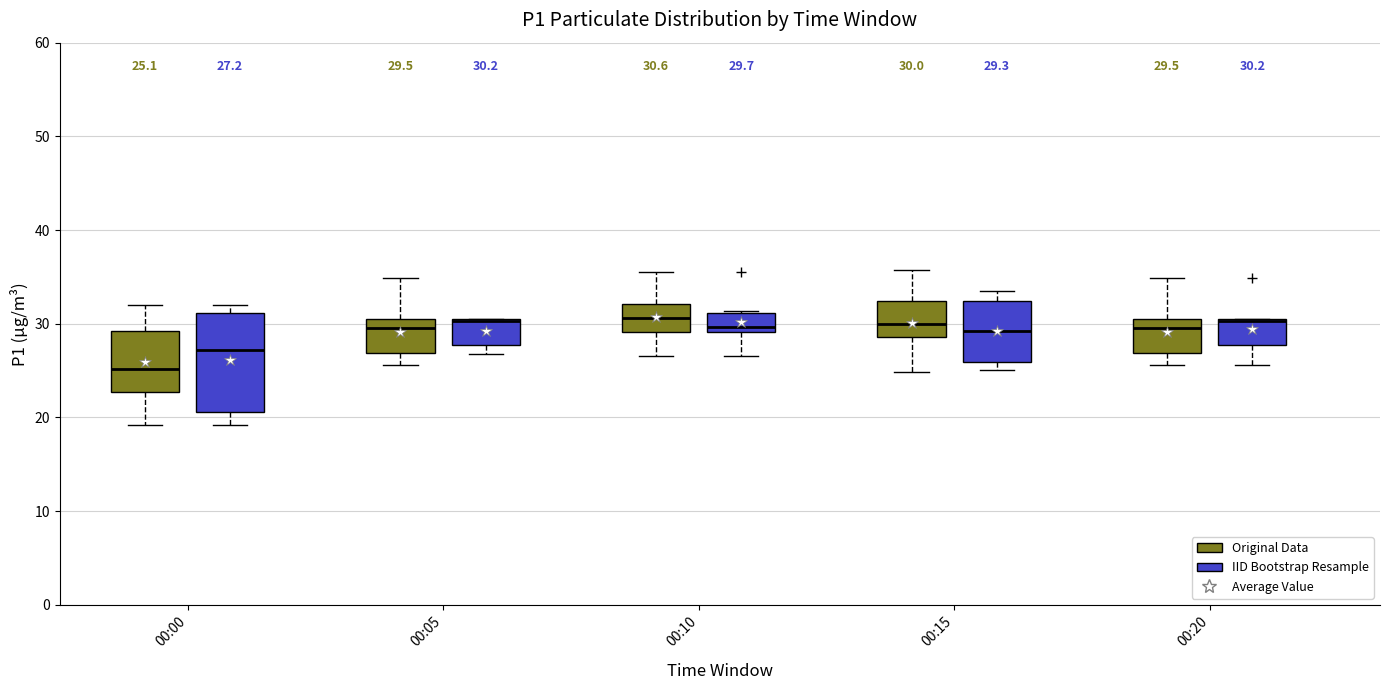

Comparing the boxes themselves (not the whiskers), which one is the tallest?

00:00 (IID Bootstrap Resample)